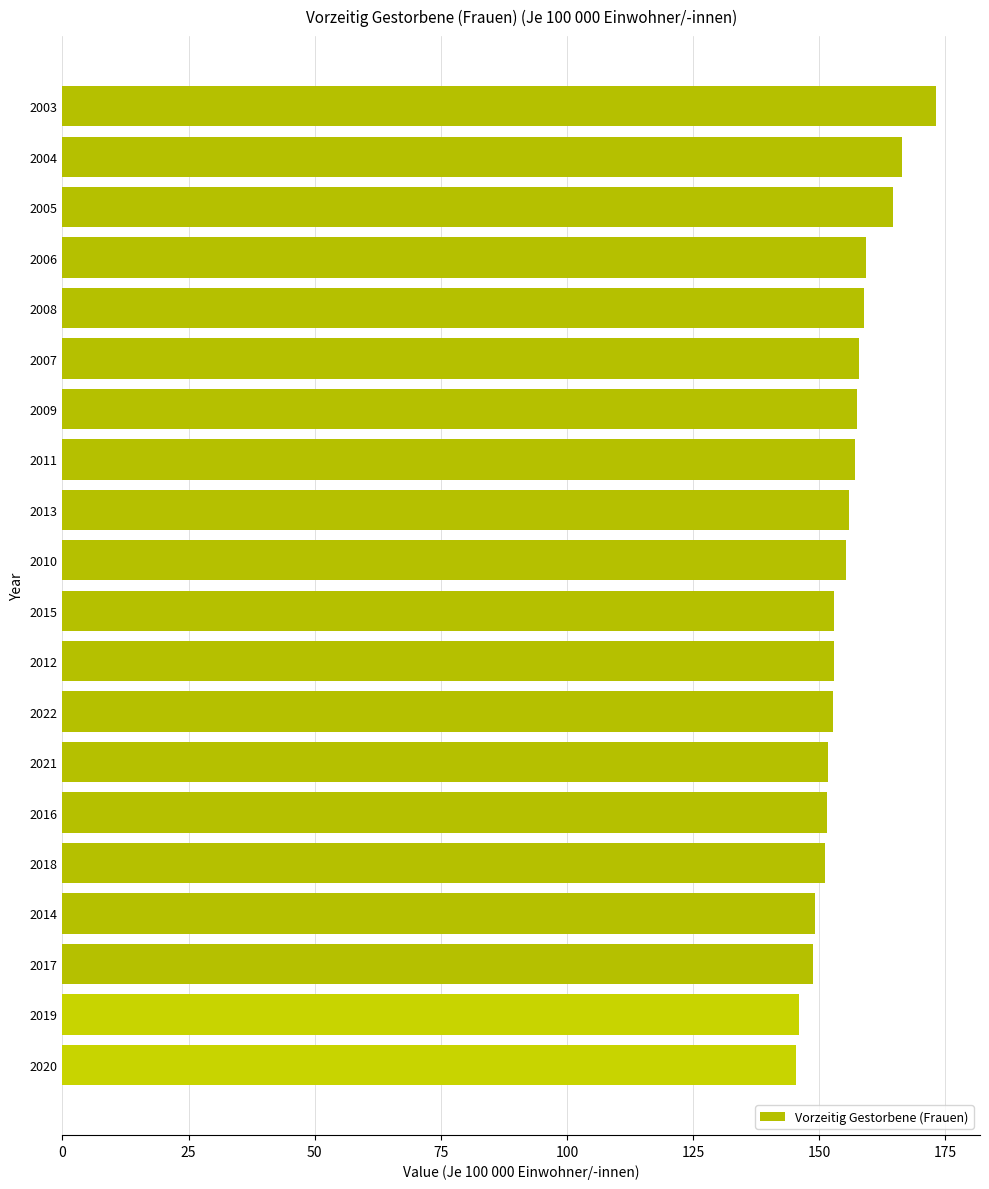

Does the chart contain stacked bars?

No